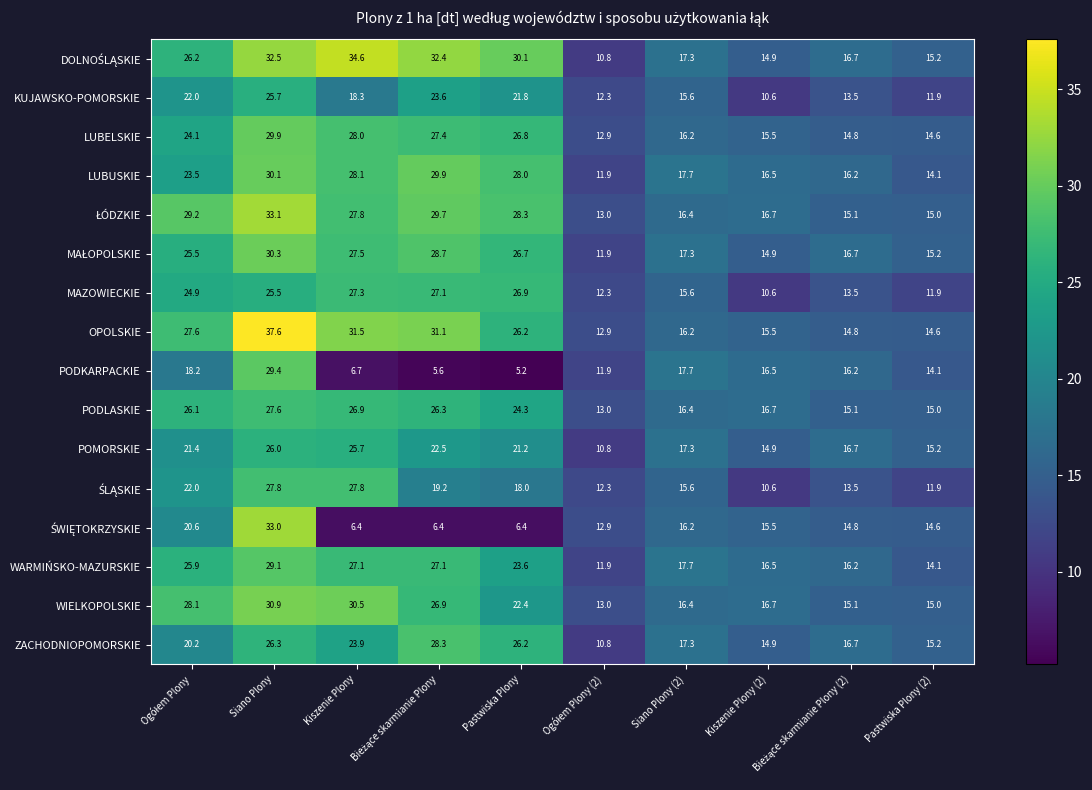

What is the difference between the second highest and second lowest values in the LUBELSKIE series?

13.4